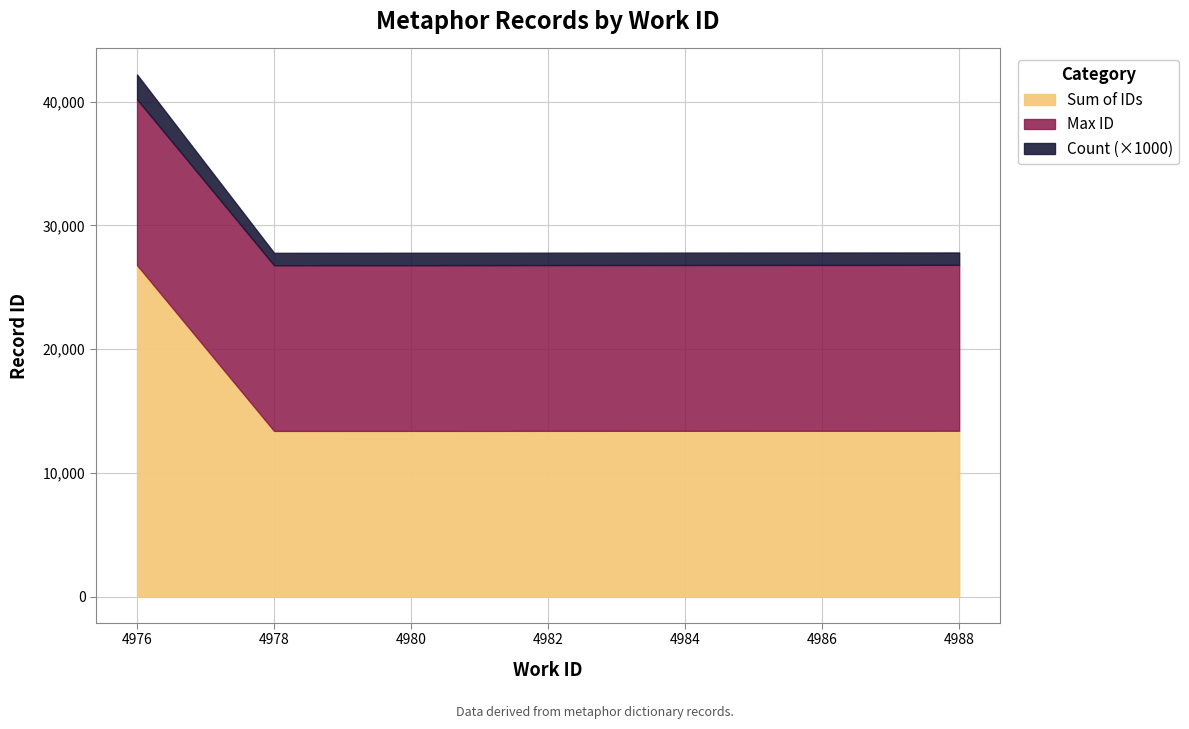

What is the average value of the work_id_series series?

4982